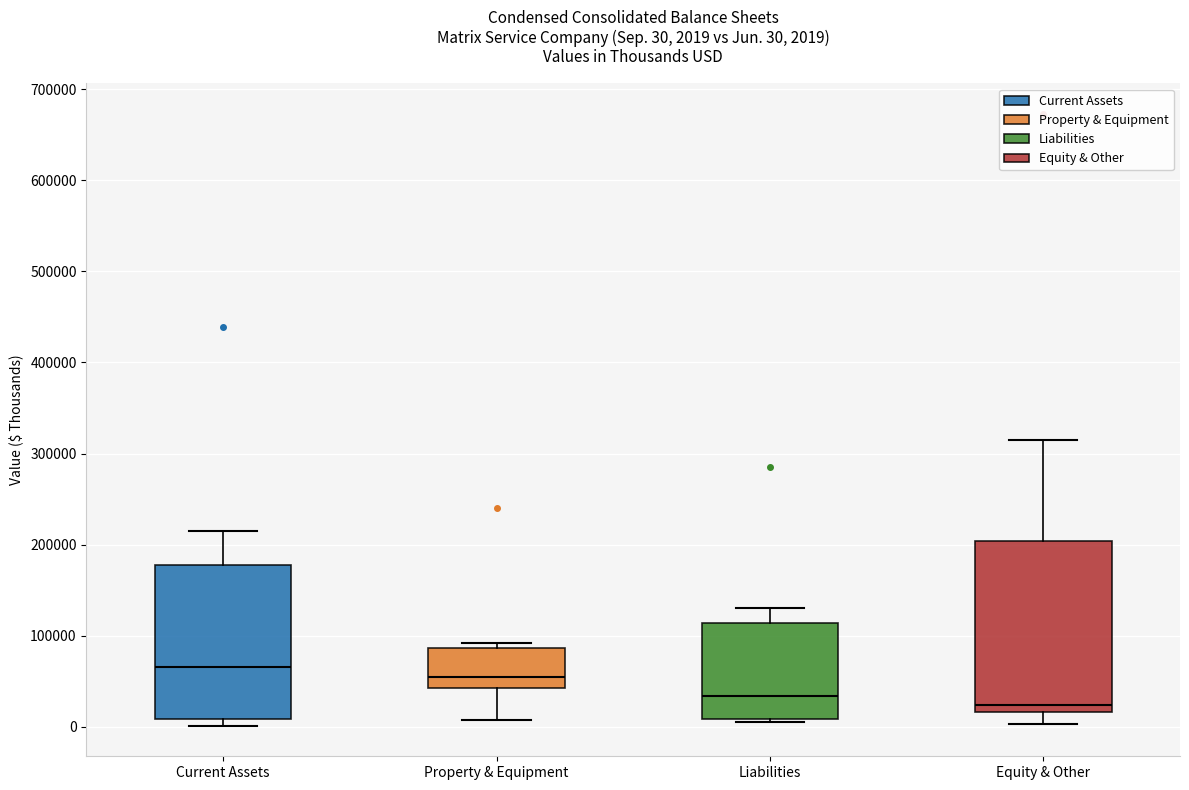

Which box's median line is the highest?

Current Assets